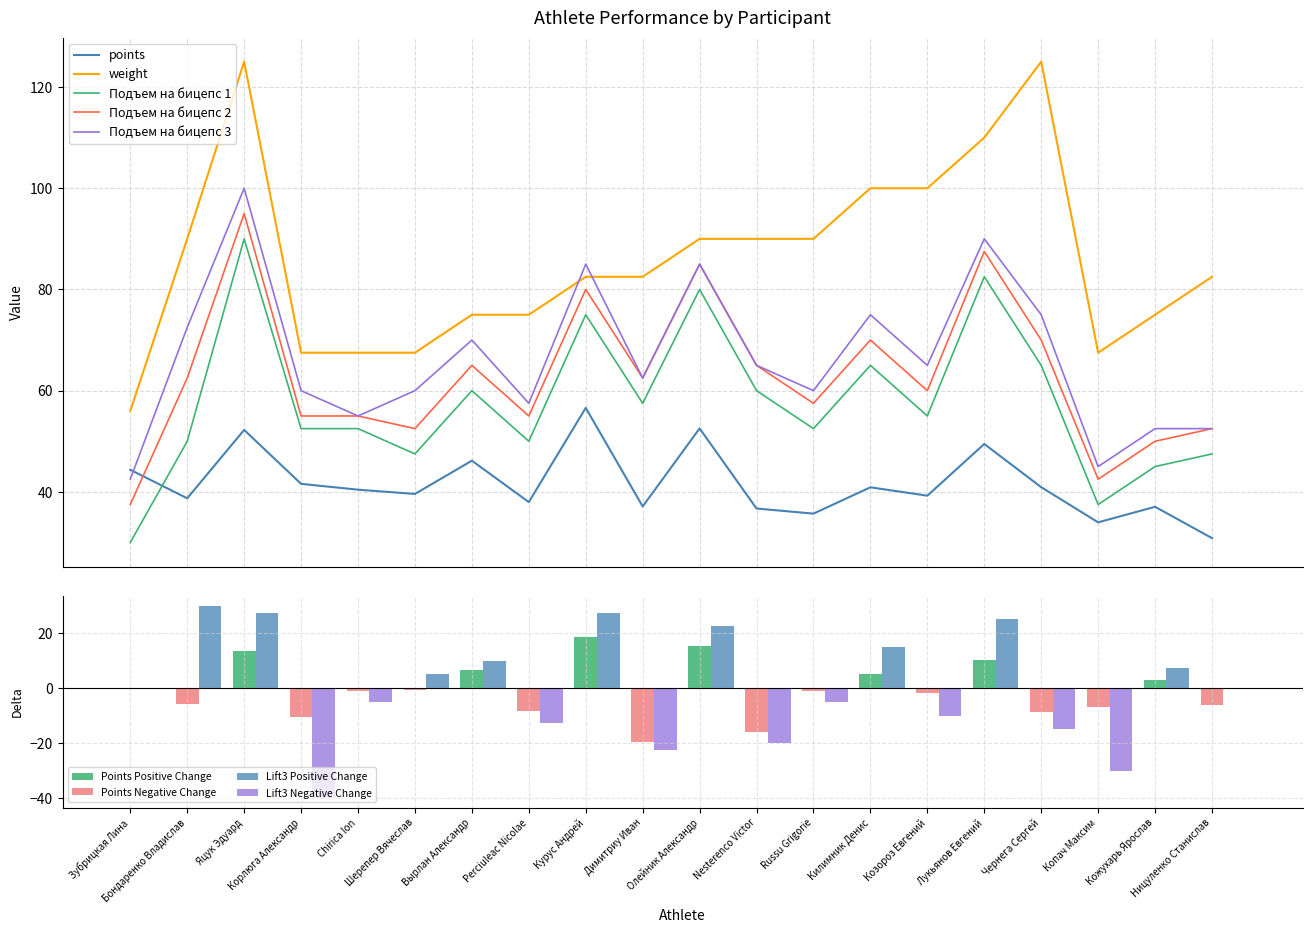

At which label does Подъем на бицепс 1 reach its peak?

Яцук Эдуард